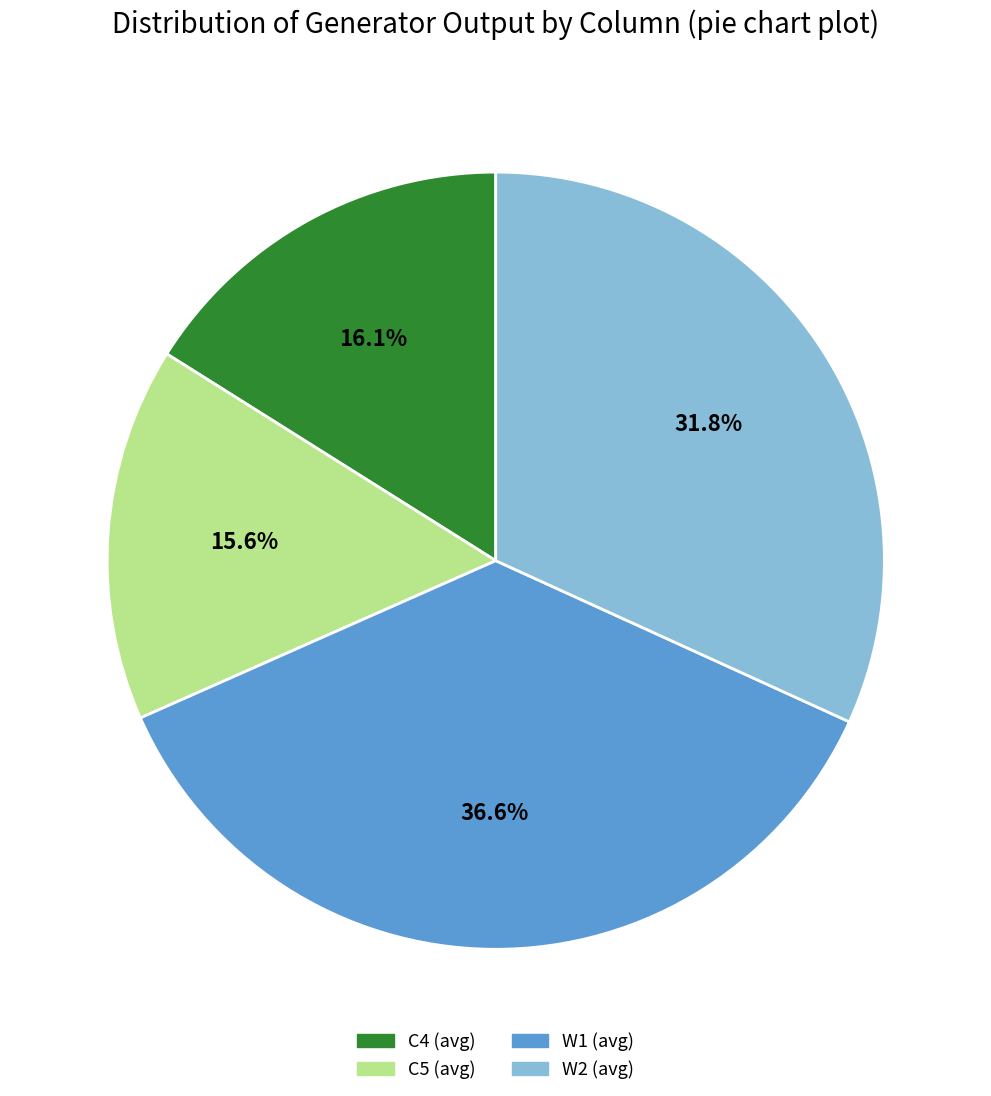

Between C4 and W1, which is larger?

W1